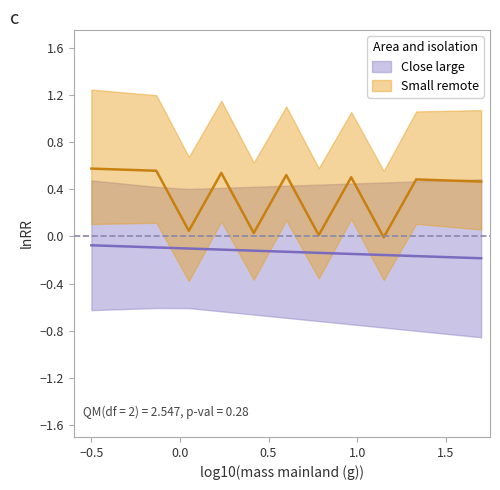

Is it true that the value at ruleType is 0.2?

False